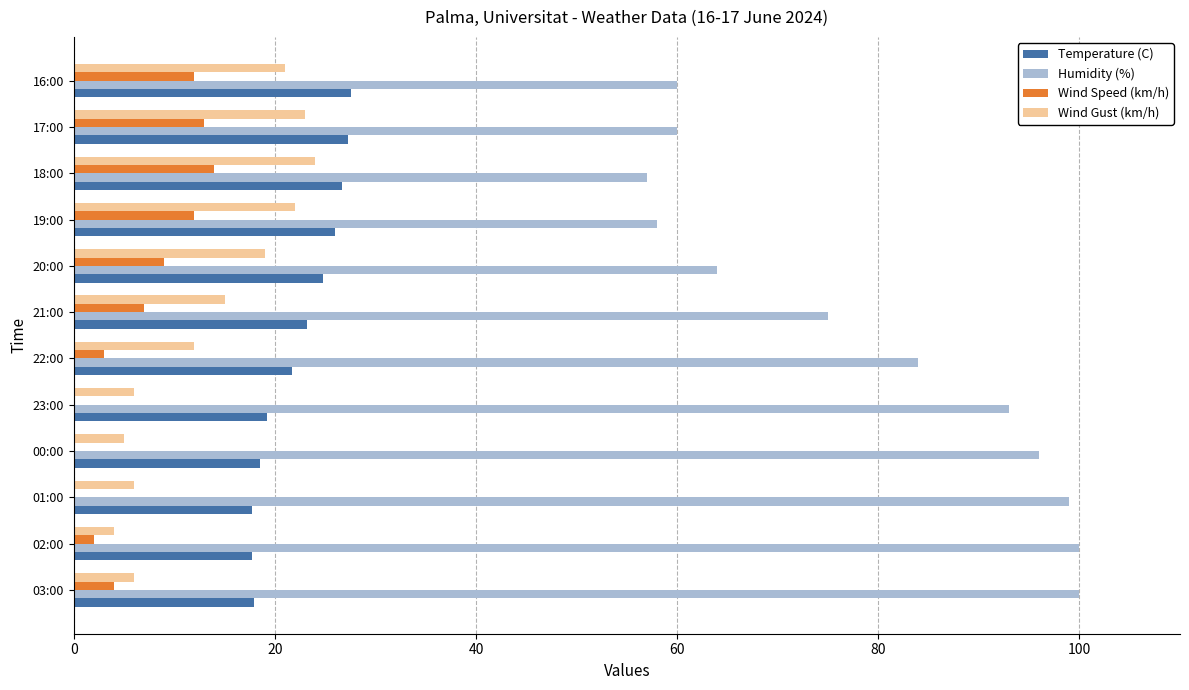

How many distinct data groups are displayed?

4